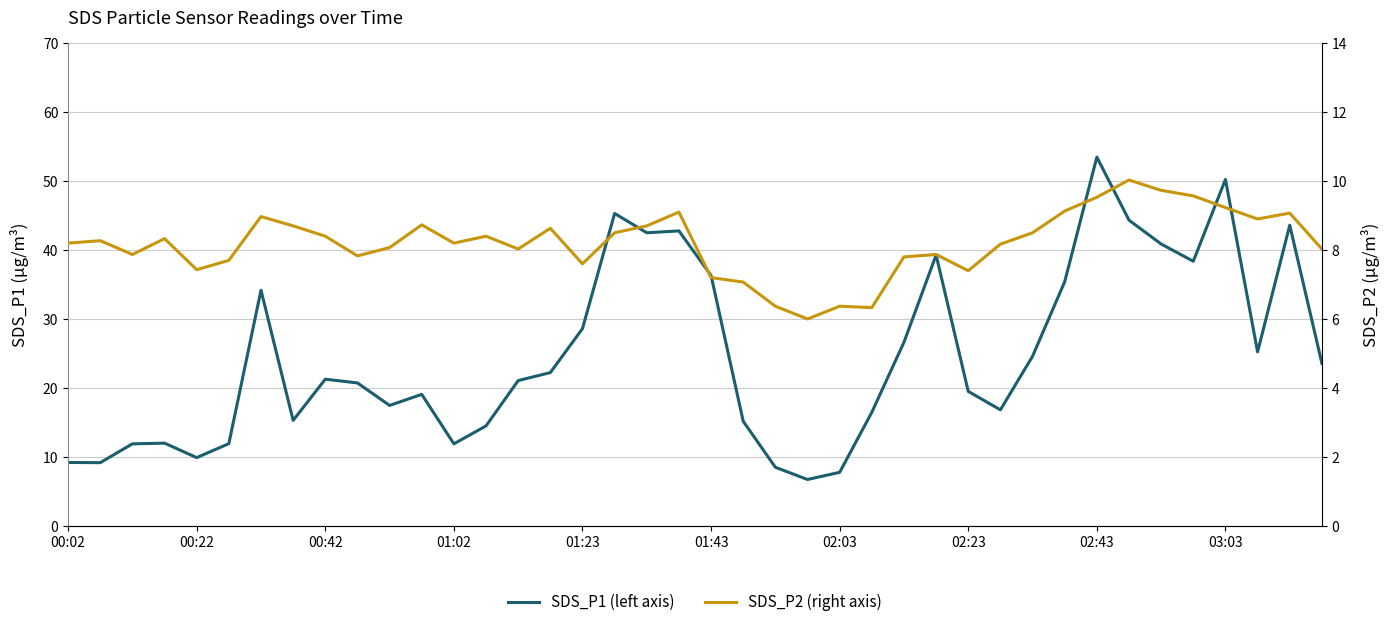

The SDS_P1 (left axis) series shows 5.3 at 01:43. True or false?

False